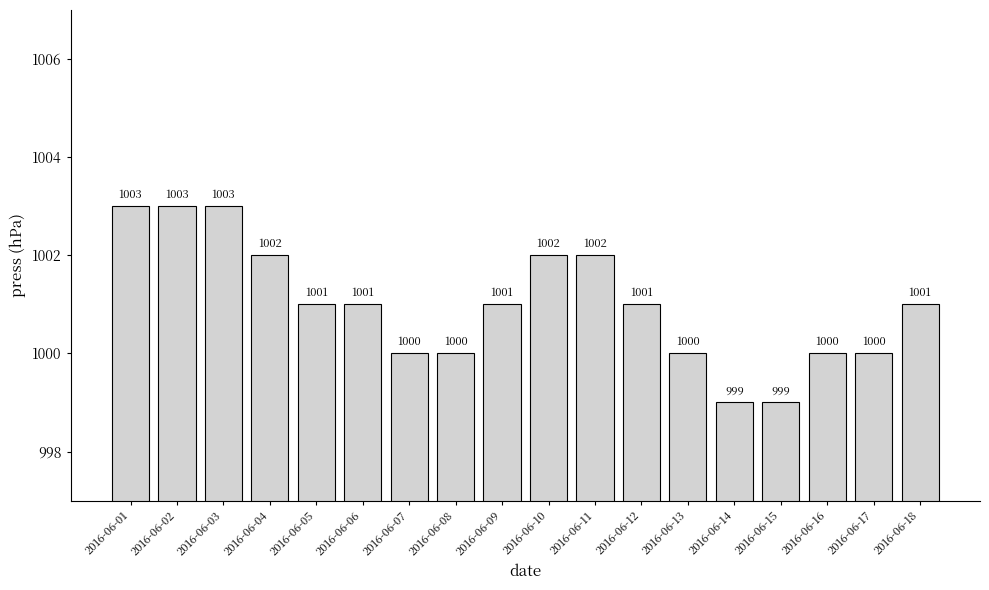

What is the minimum value shown in the chart?

999